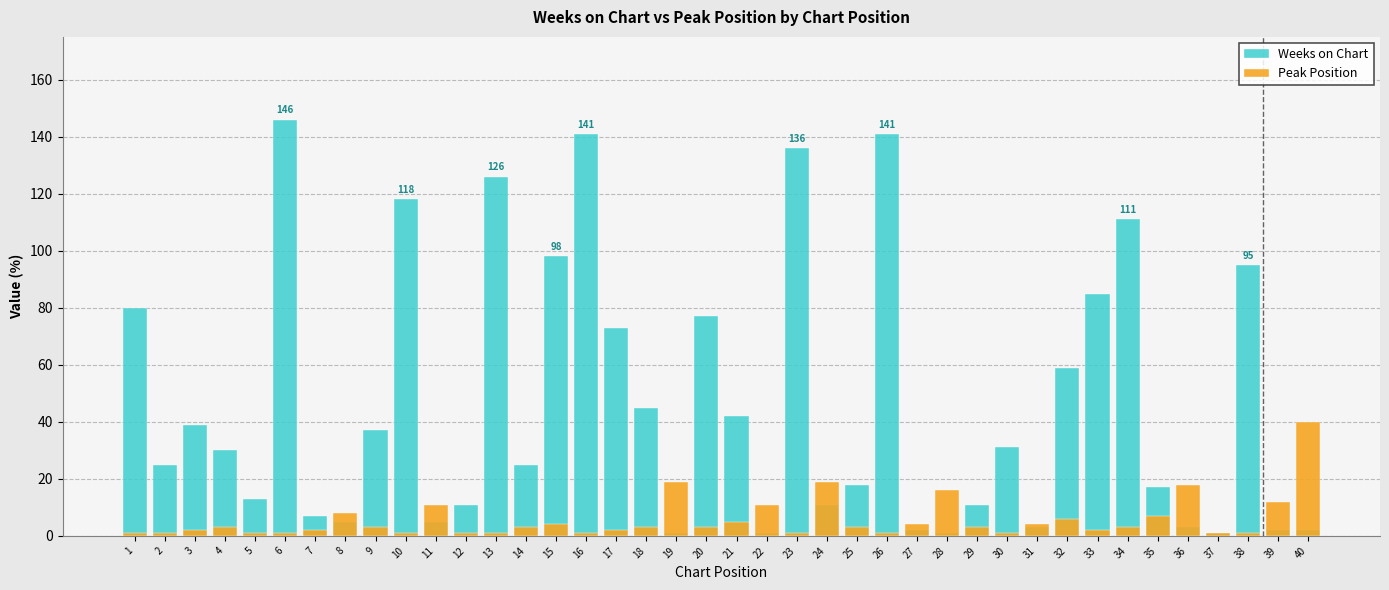

Is it true that Peak Position equals 2 at 21?

False